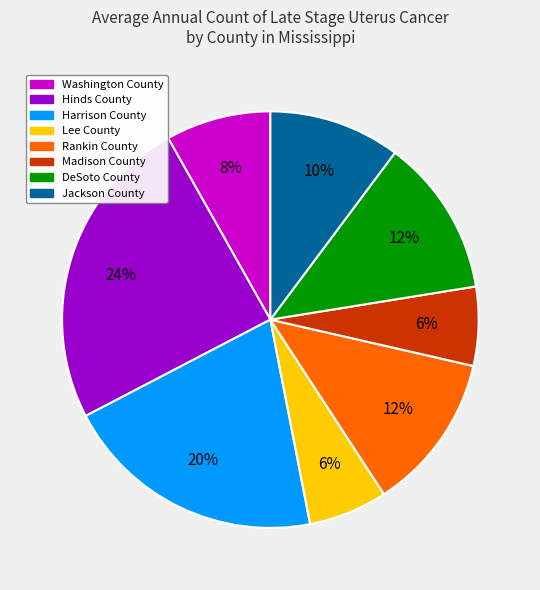

What percentage is the DeSoto County slice, to the nearest percent?

12%